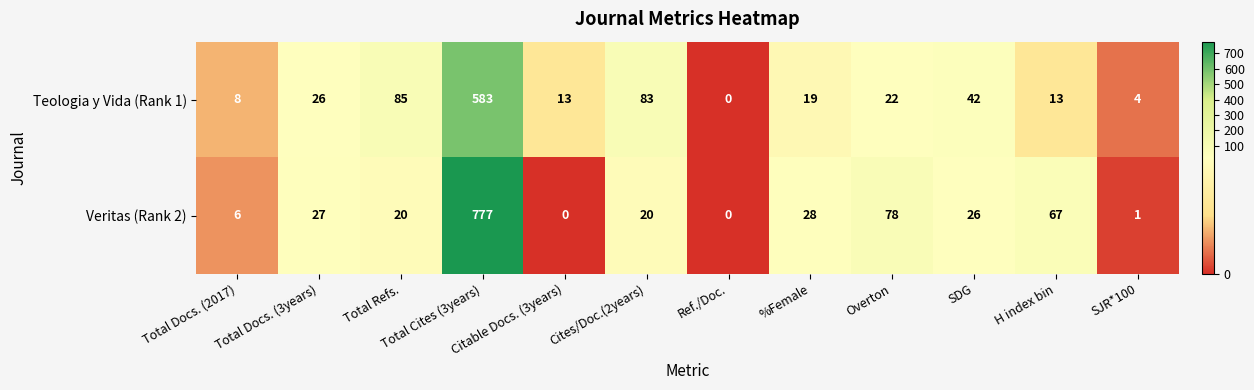

What is the spread (max minus min) of values at Overton?

56